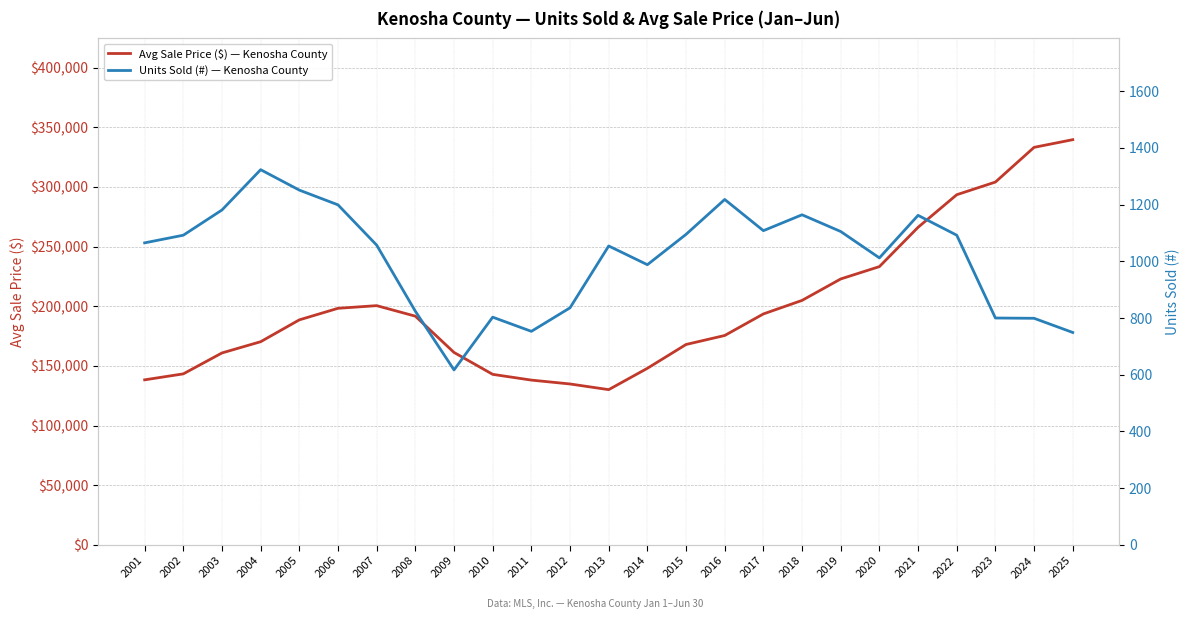

Reading right to left, transcribe all the data shown in this chart.

Avg Sale Price ($) — Kenosha County: 339535	333108	304028	293410	266110	233178	222834	204866	193521	175458	167919	147966	130082	134837	138079	142898	161252	191649	200465	198243	188561	170252	160841	143307	138298
Units Sold (#) — Kenosha County: 749	799	800	1092	1162	1012	1105	1164	1108	1218	1095	988	1054	836	753	803	617	824	1057	1199	1251	1323	1181	1092	1065